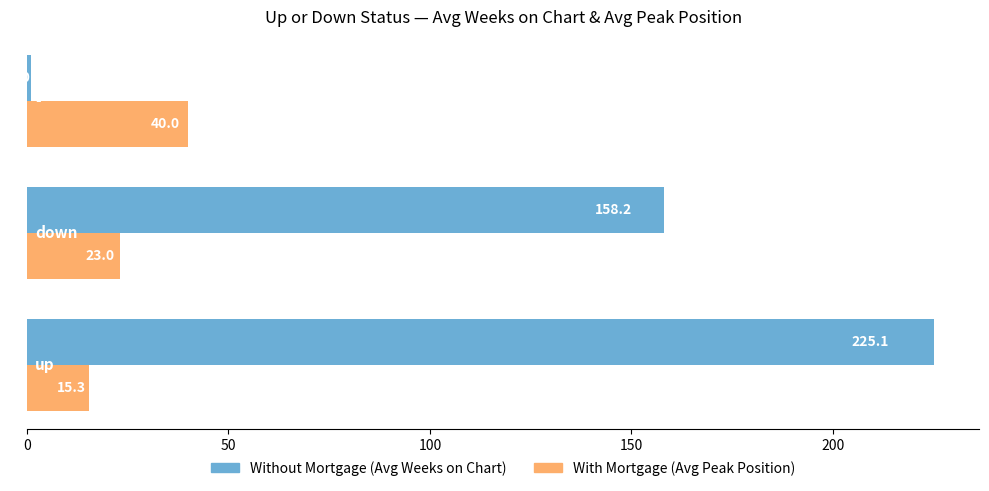

What is the smallest value displayed?

1.0